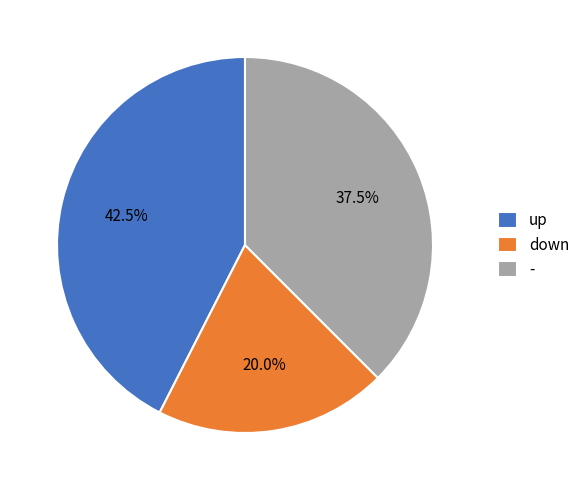

What is the ratio of the value at up to the value at -?

1.1